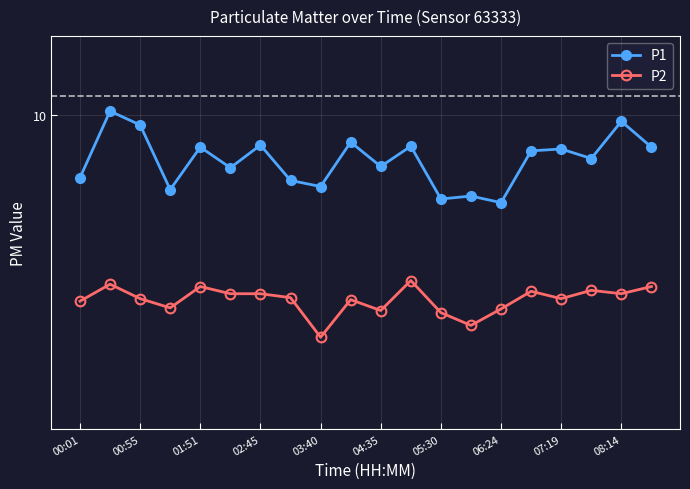

Is it true that P2 equals 3.7 at 02:45?

True